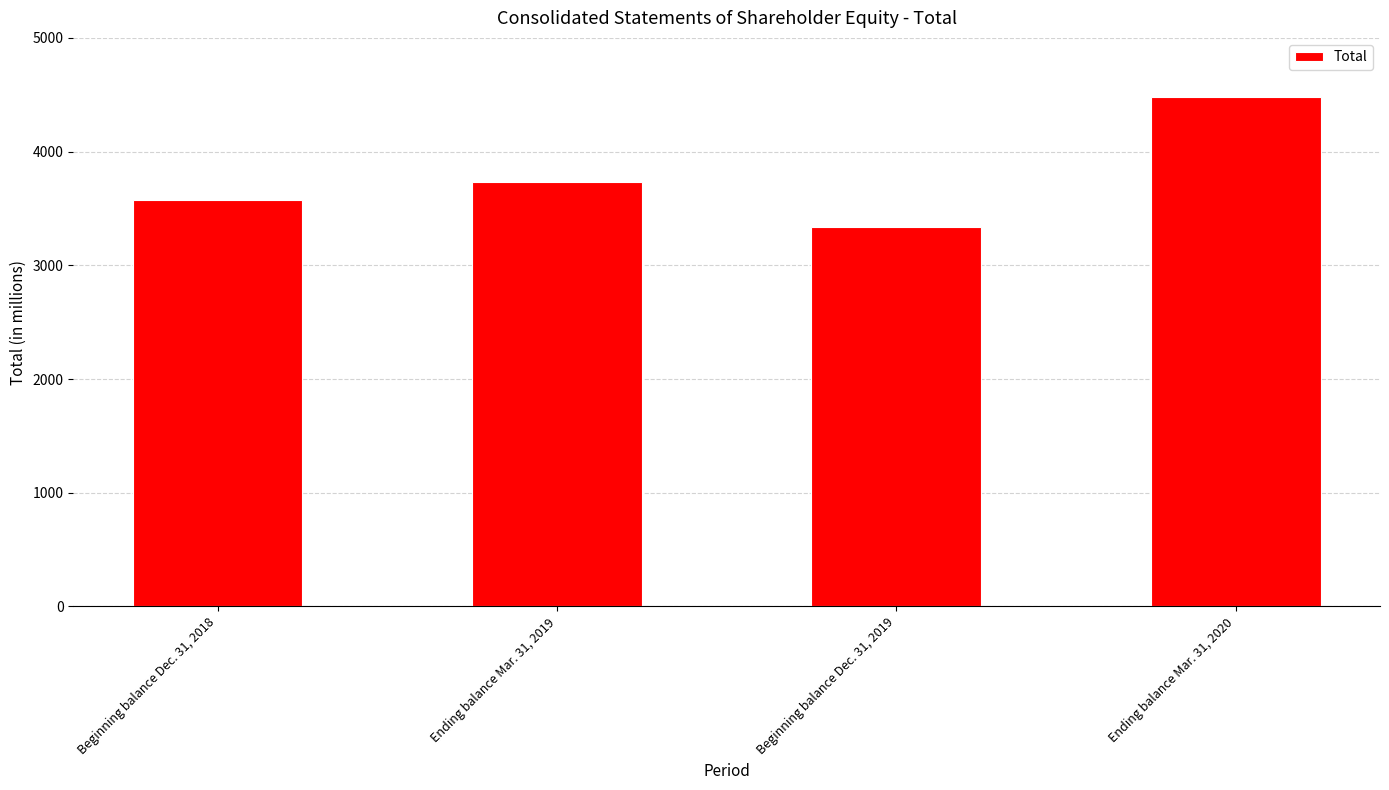

Between Ending balance Mar. 31, 2019 and Beginning balance Dec. 31, 2019, which is larger?

Ending balance Mar. 31, 2019